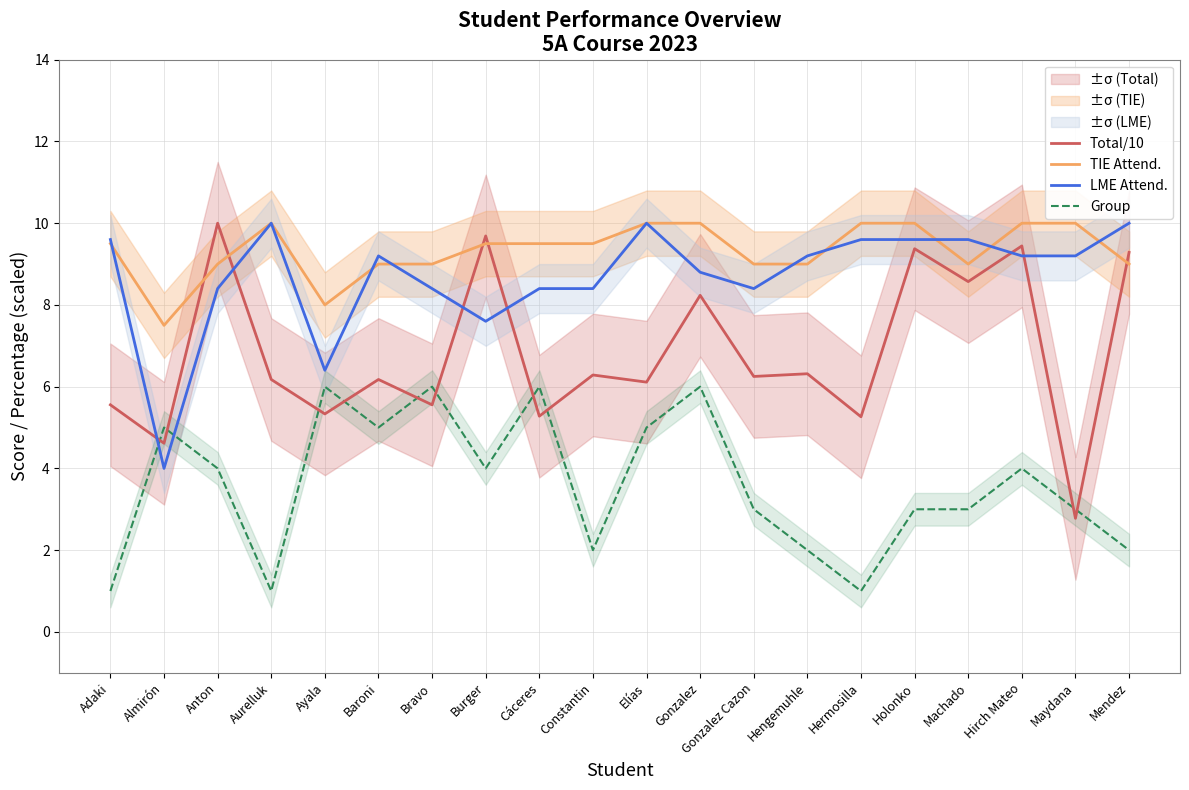

How many interior local peaks does the Total/10 series have?

8